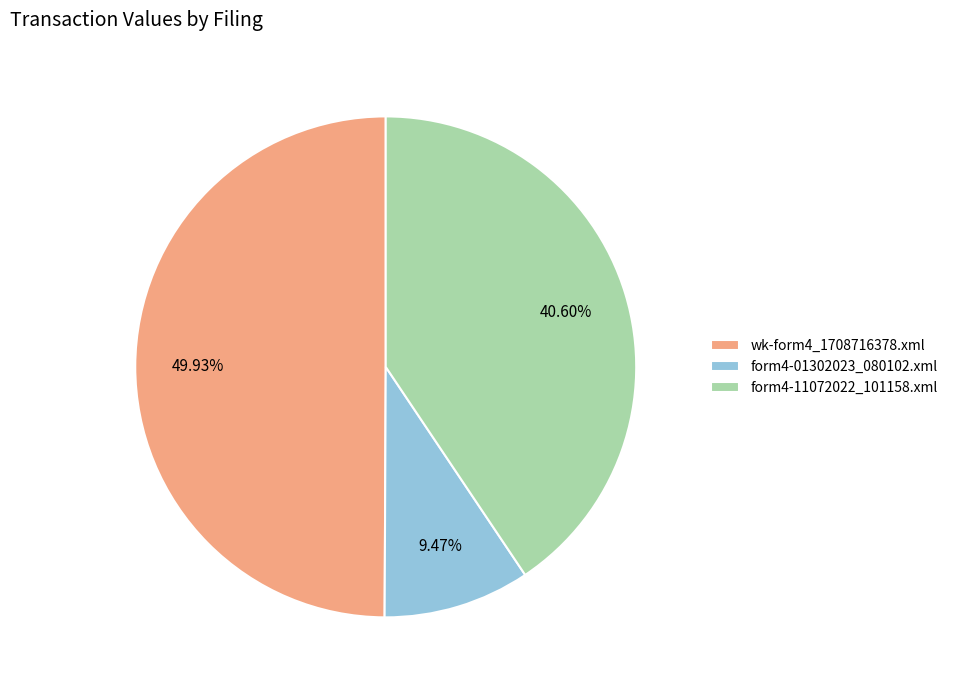

To the nearest percent, what portion does wk-form4_1708716378.xml represent?

50%